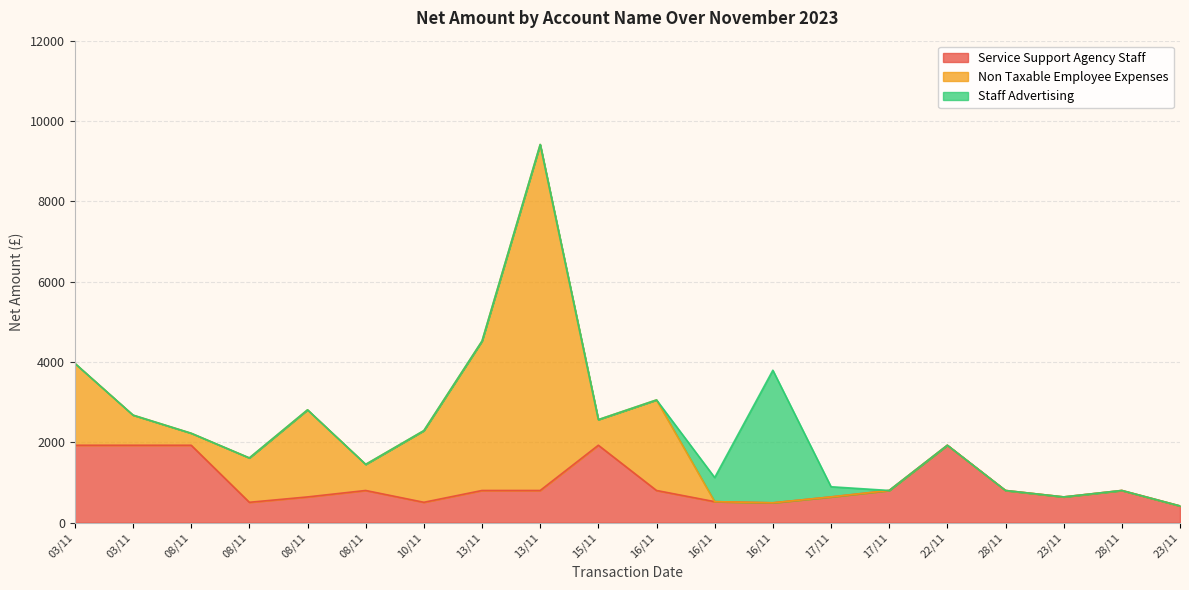

Between which two adjacent categories do Service Support Agency Staff and Non Taxable Employee Expenses first intersect?

03/11 and 03/11